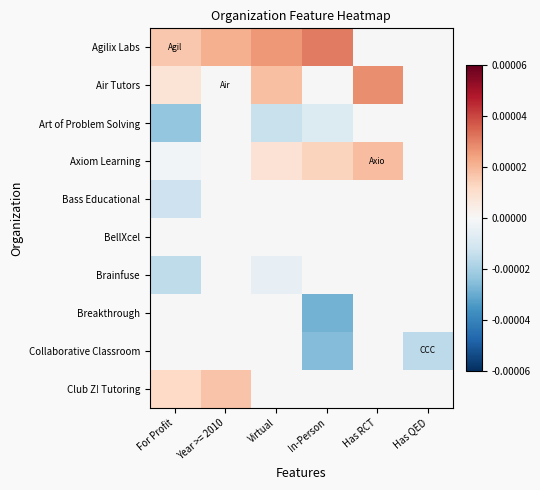

Reading left to right, transcribe all the data shown in this chart.

Agilix Labs: For Profit=0.0	Year >= 2010=0.0	Virtual=0.0	In-Person=0.0	Has RCT=0.0	Has QED=0.0
Air Tutors: For Profit=0.0	Year >= 2010=0.0	Virtual=0.0	In-Person=0.0	Has RCT=0.0	Has QED=0.0
Art of Problem Solving: For Profit=-0.0	Year >= 2010=-0.0	Virtual=-0.0	In-Person=-0.0	Has RCT=0.0	Has QED=0.0
Axiom Learning: For Profit=-0.0	Year >= 2010=0.0	Virtual=0.0	In-Person=0.0	Has RCT=0.0	Has QED=0.0
Bass Educational: For Profit=-0.0	Year >= 2010=0.0	Virtual=0.0	In-Person=0.0	Has RCT=0.0	Has QED=0.0
BellXcel: For Profit=-0.0	Year >= 2010=-0.0	Virtual=-0.0	In-Person=0.0	Has RCT=0.0	Has QED=0.0
Brainfuse: For Profit=-0.0	Year >= 2010=-0.0	Virtual=-0.0	In-Person=0.0	Has RCT=0.0	Has QED=0.0
Breakthrough: For Profit=-0.0	Year >= 2010=-0.0	Virtual=-0.0	In-Person=-0.0	Has RCT=0.0	Has QED=0.0
Collaborative Classroom: For Profit=-0.0	Year >= 2010=-0.0	Virtual=-0.0	In-Person=-0.0	Has RCT=0.0	Has QED=-0.0
Club Z! Tutoring: For Profit=0.0	Year >= 2010=0.0	Virtual=0.0	In-Person=0.0	Has RCT=0.0	Has QED=0.0